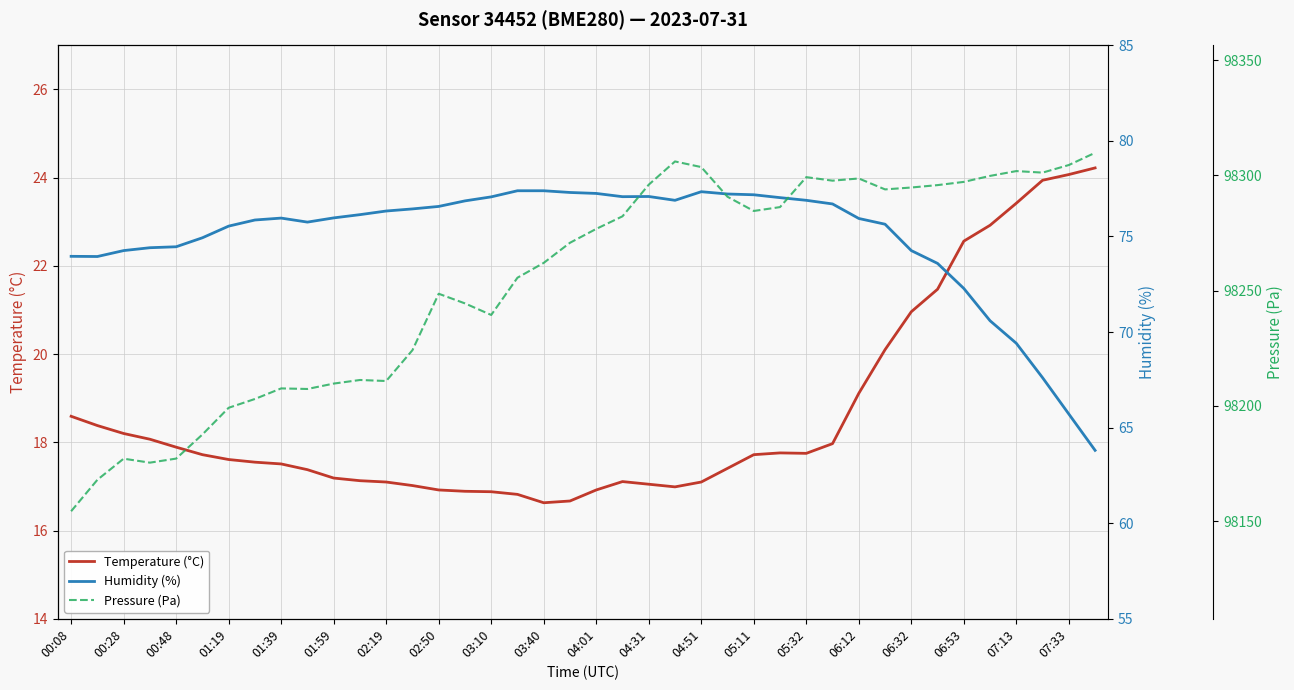

How many lines are shown in the chart?

3